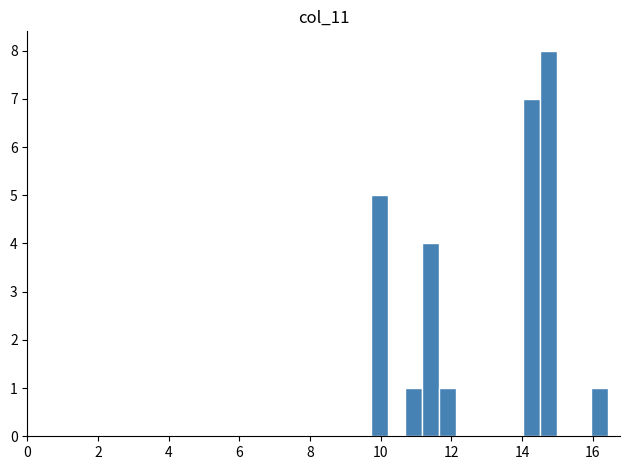

Read against the x-axis, roughly where is the centre of the tallest bar?

14.8